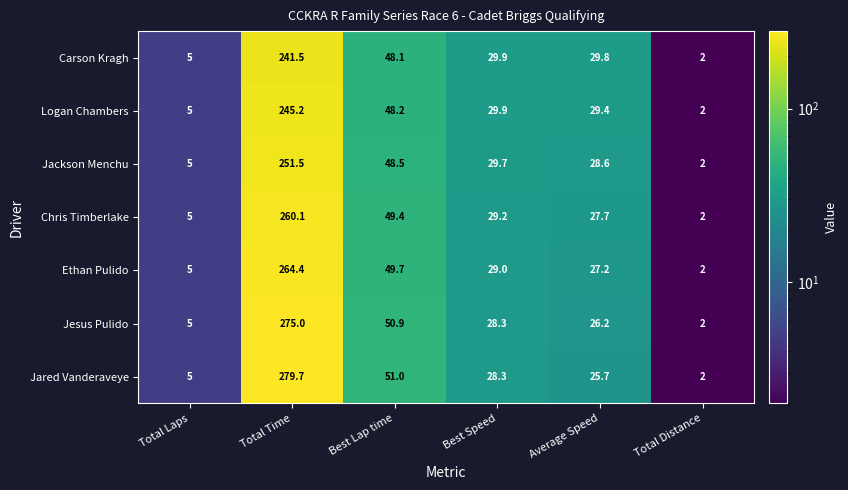

True or false: Ethan Pulido has a value of 45.3 at Average Speed.

False